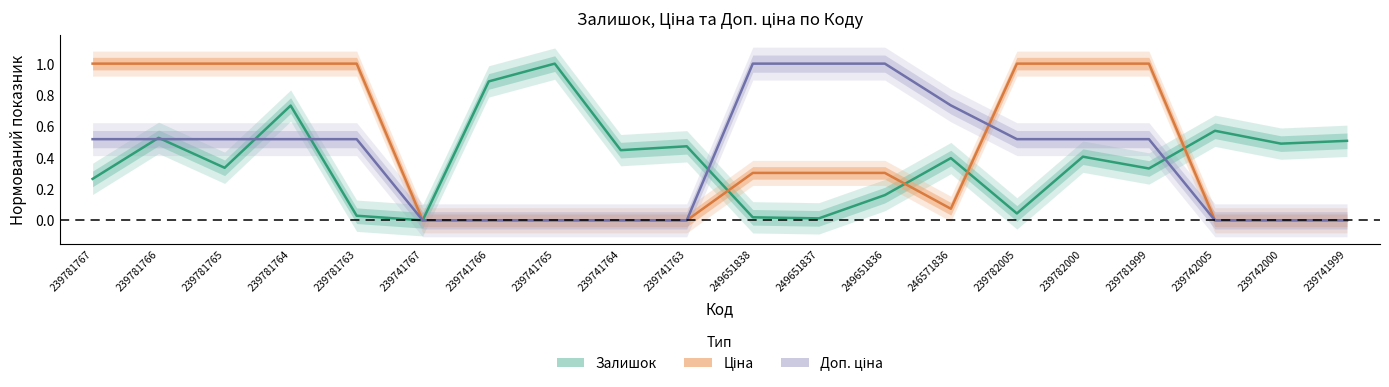

True or false: Доп. ціна has more than 2 interior local peaks.

False